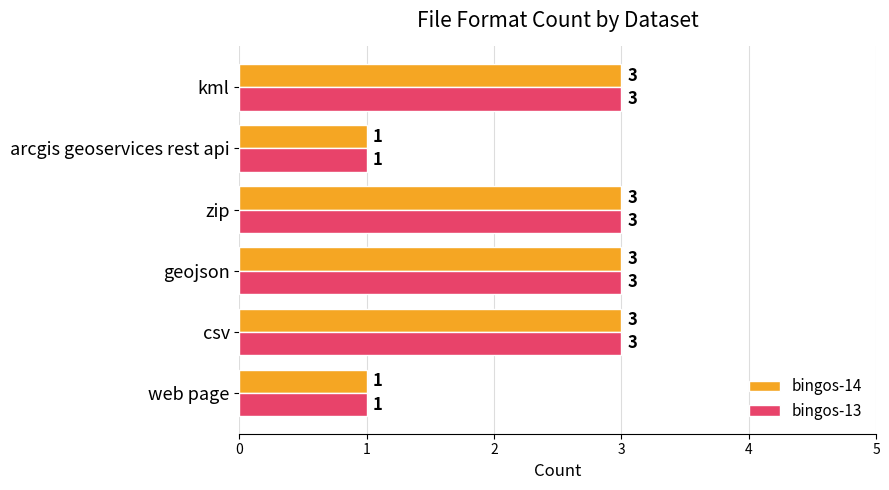

What is the difference between the second highest and minimum values in the bingos-13 series?

2